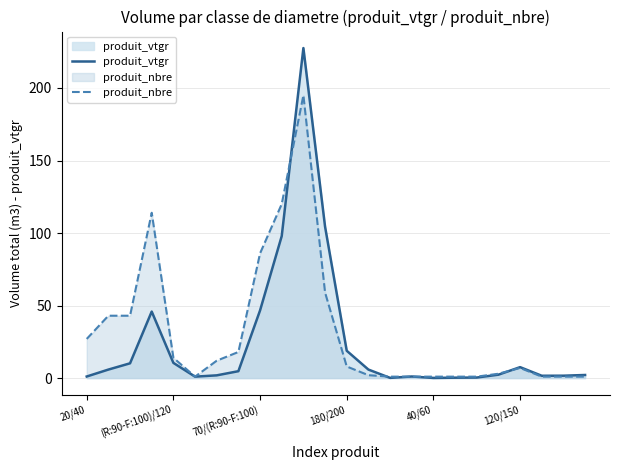

How many intersections are there between produit_nbre and produit_vtgr?

5